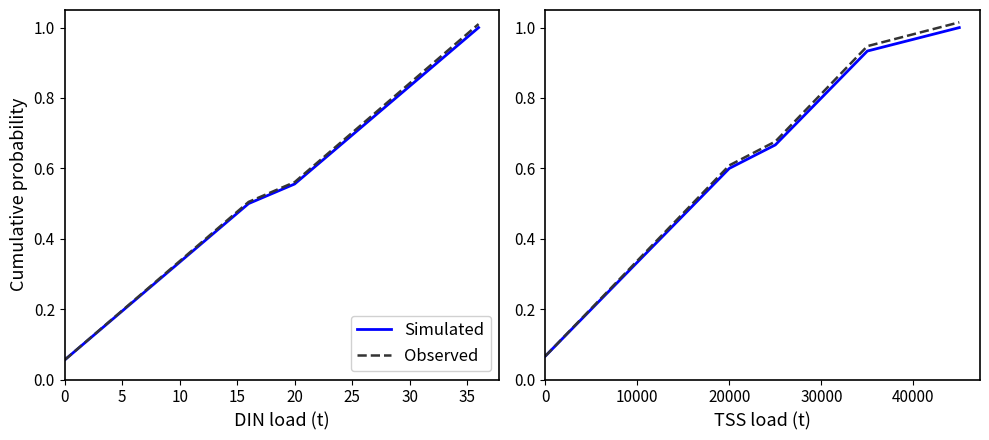

Reading left to right, transcribe all the data shown in this chart.

Simulated: 0.1	0.1	0.2	0.3	0.3	0.4	0.5	0.5	0.6	0.7	0.7	0.8	0.9	0.9	1.0
Observed: 0.1	0.1	0.2	0.3	0.3	0.4	0.5	0.5	0.6	0.7	0.7	0.8	0.9	0.9	1.0